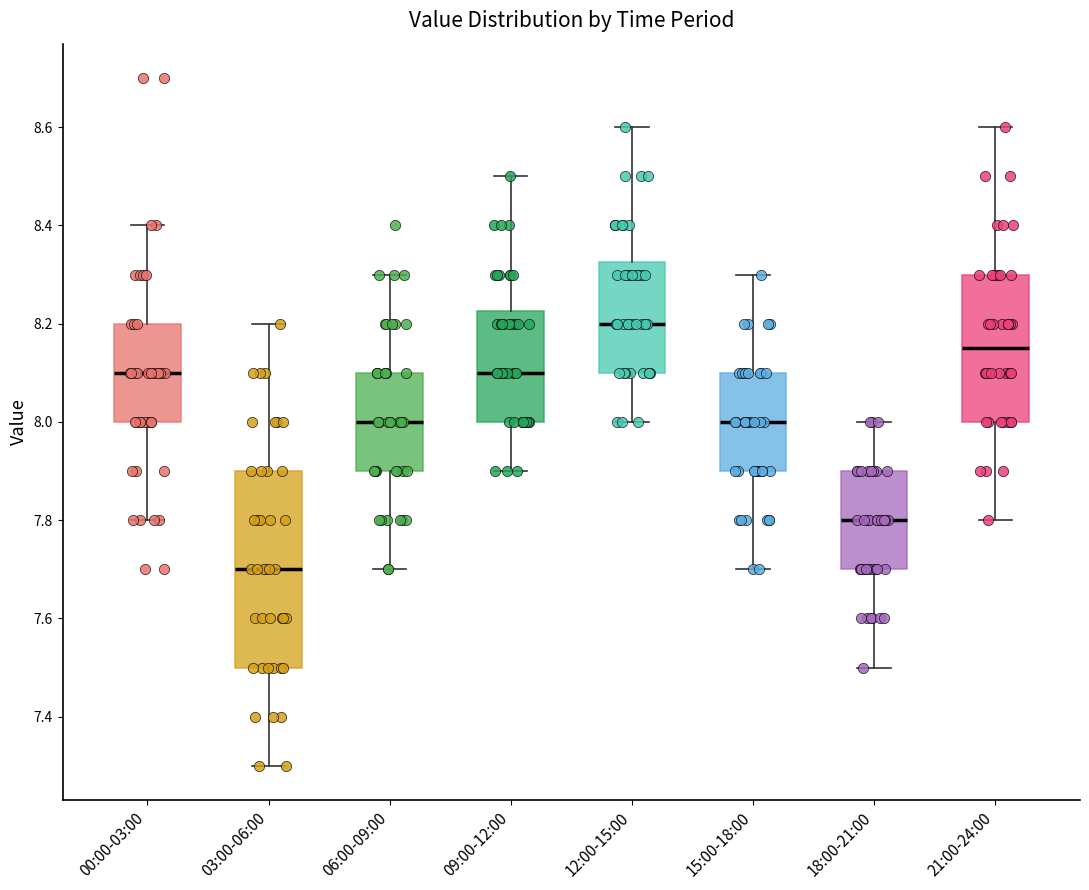

Reading left to right, transcribe this box plot: for each box, give where its median line is, the range the box spans, and where its two whiskers end, as read against the y-axis. The values are not printed on the chart, so give them approximately, as read against the axis.

00:00-03:00: median 8.10, box 8.00 to 8.20, whiskers 7.80 to 8.40
03:00-06:00: median 7.70, box 7.50 to 7.90, whiskers 7.30 to 8.20
06:00-09:00: median 8.00, box 7.90 to 8.10, whiskers 7.70 to 8.30
09:00-12:00: median 8.10, box 8.00 to 8.22, whiskers 7.90 to 8.50
12:00-15:00: median 8.20, box 8.10 to 8.32, whiskers 8.00 to 8.60
15:00-18:00: median 8.00, box 7.90 to 8.10, whiskers 7.70 to 8.30
18:00-21:00: median 7.80, box 7.70 to 7.90, whiskers 7.50 to 8.00
21:00-24:00: median 8.16, box 8.00 to 8.30, whiskers 7.80 to 8.60